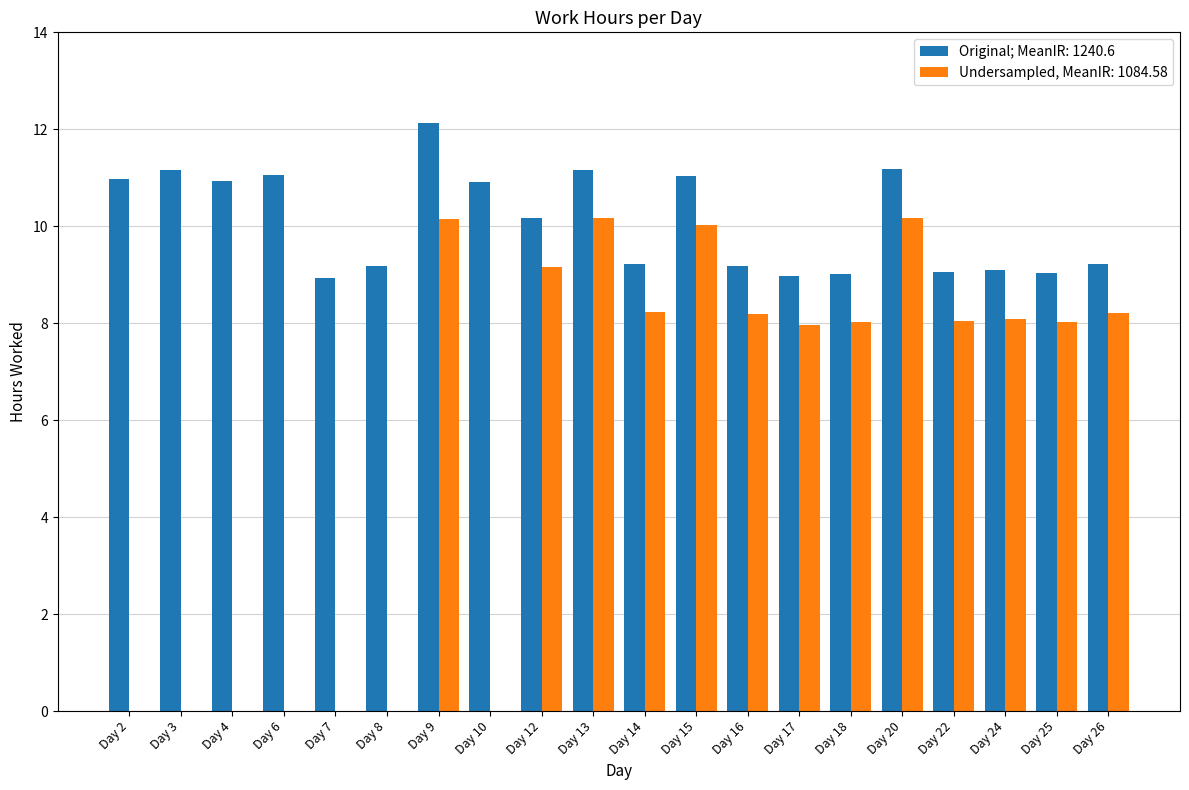

What is the total value across all series at Day 15?

21.1